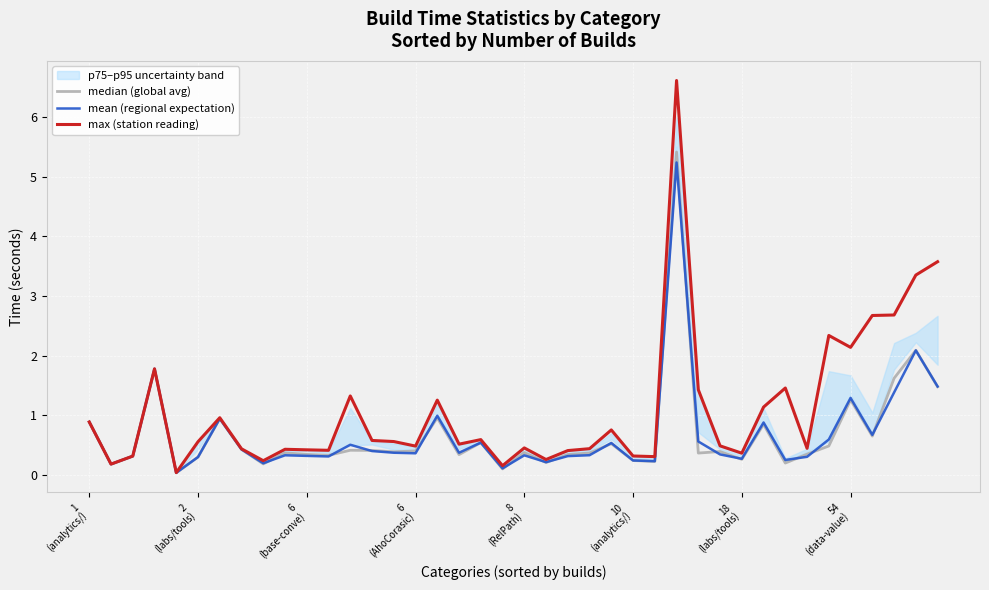

True or false: max (station reading) and mean (regional expectation) intersect in this chart.

False